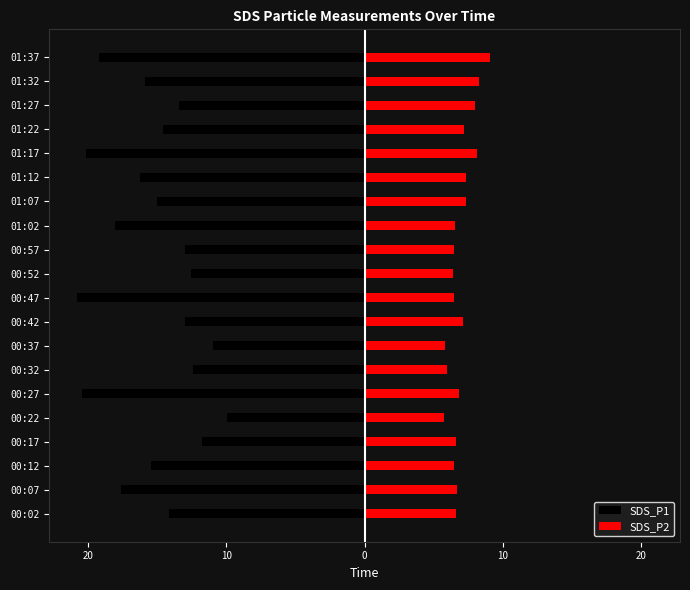

What is the maximum value shown in the chart?

9.1